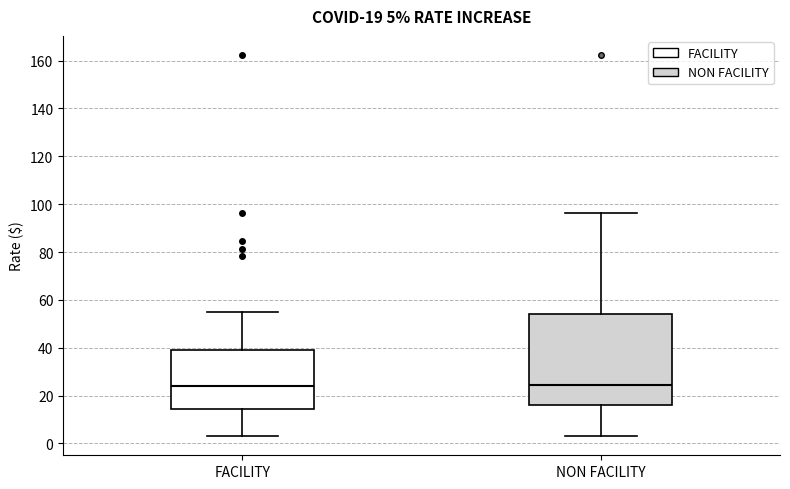

Comparing the boxes themselves (not the whiskers), which one is the tallest?

NON FACILITY